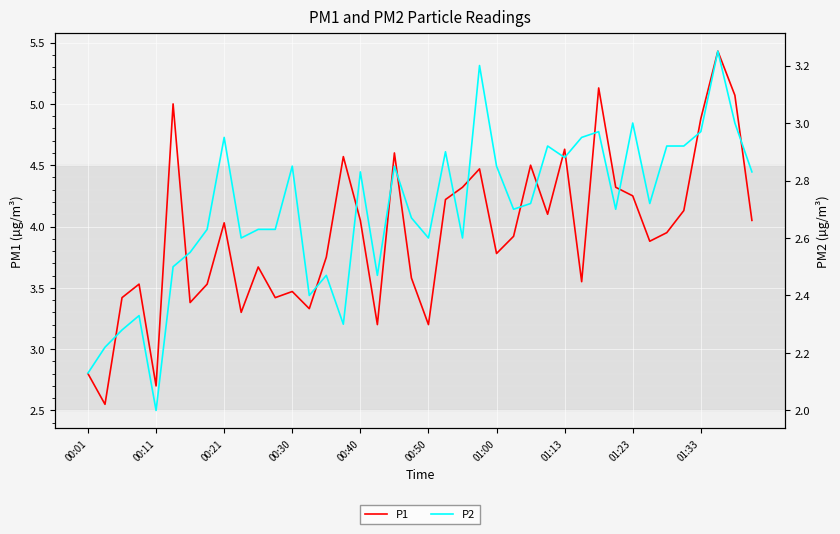

What is the difference between the maximum and minimum values in the P1 series?

2.9